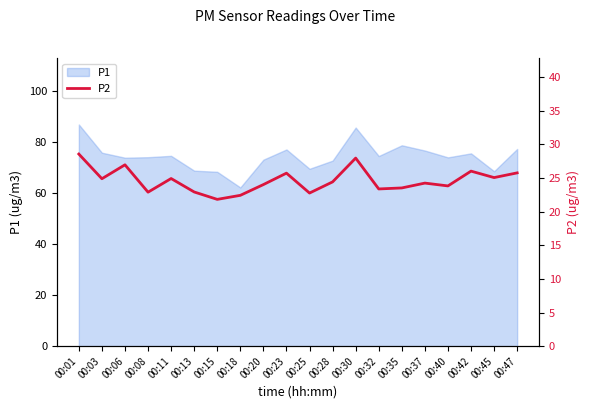

Reading left to right, list all the values displayed in this chart.

00:01=28.6	00:03=24.9	00:06=27.0	00:08=22.9	00:11=24.9	00:13=22.9	00:15=21.8	00:18=22.4	00:20=24.0	00:23=25.7	00:25=22.8	00:28=24.4	00:30=28.0	00:32=23.4	00:35=23.5	00:37=24.2	00:40=23.8	00:42=26.0	00:45=25.1	00:47=25.8